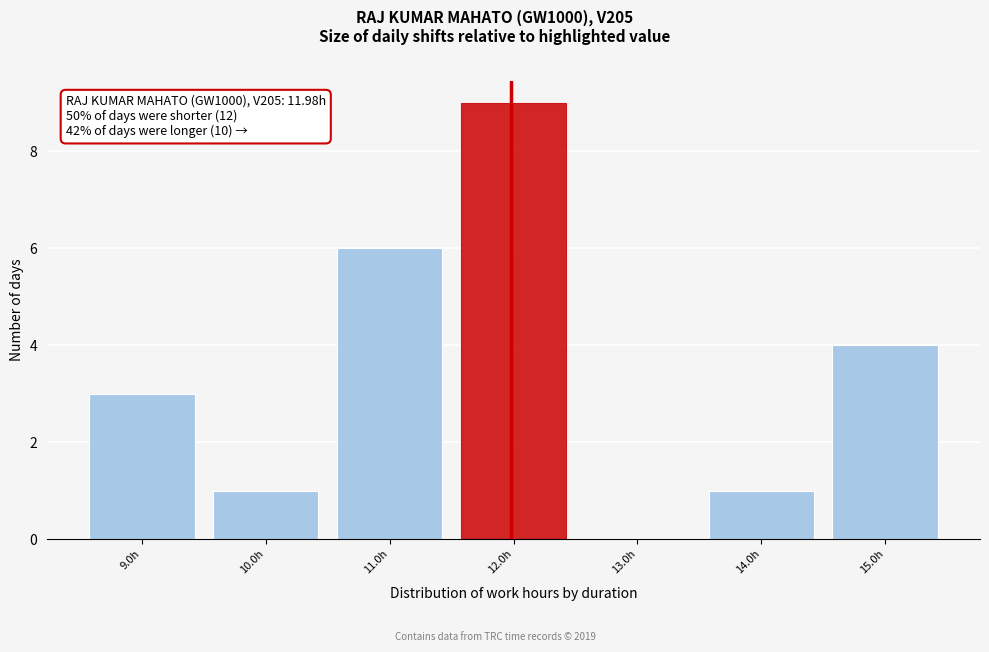

Over which range of the x-axis is the bar tallest?

11.5 to 12.5